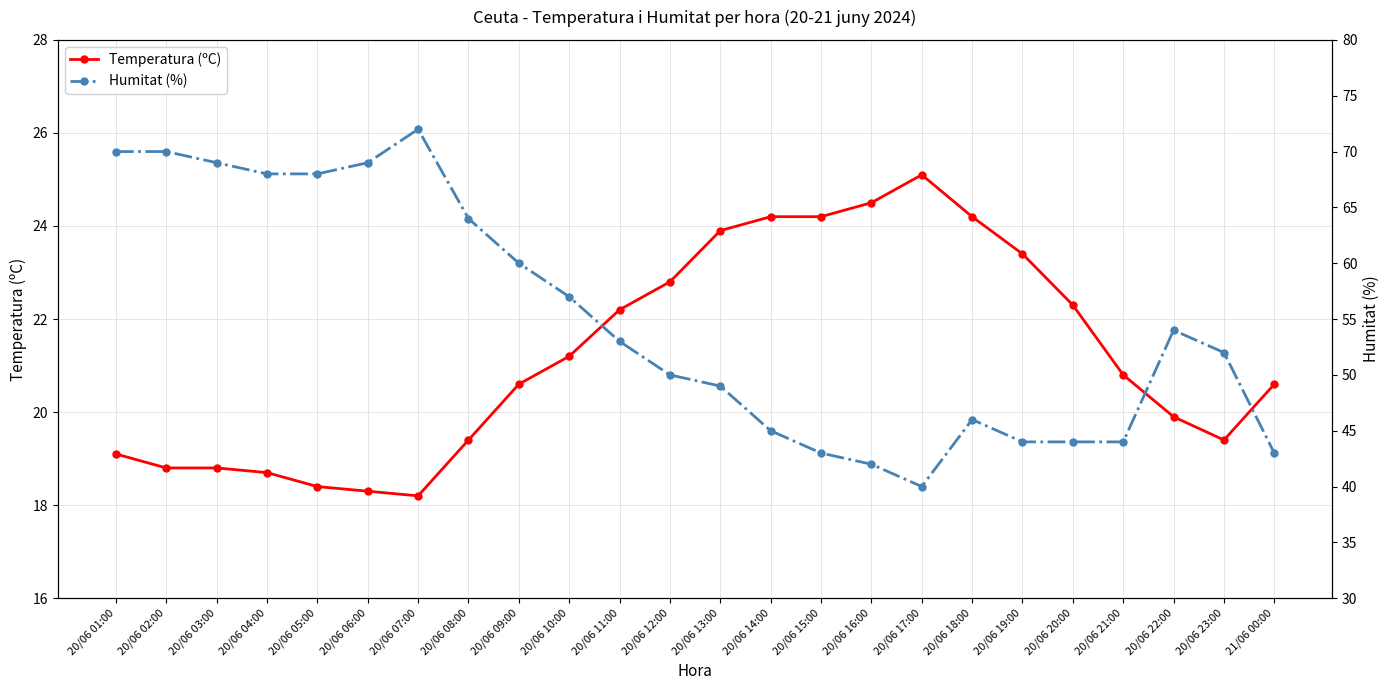

Between 20/06 14:00 and 20/06 20:00, which is larger?

20/06 14:00